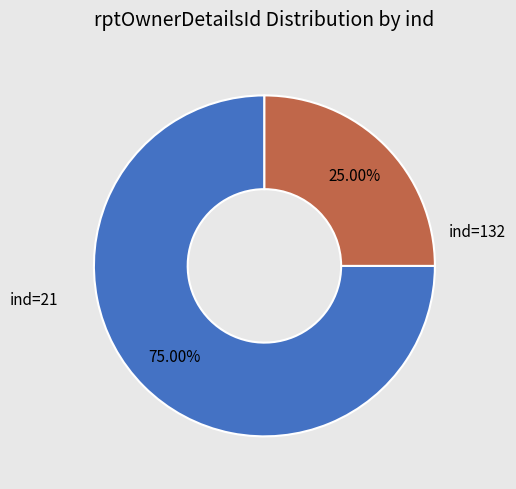

Is there any slice that represents more than half of the pie?

Yes